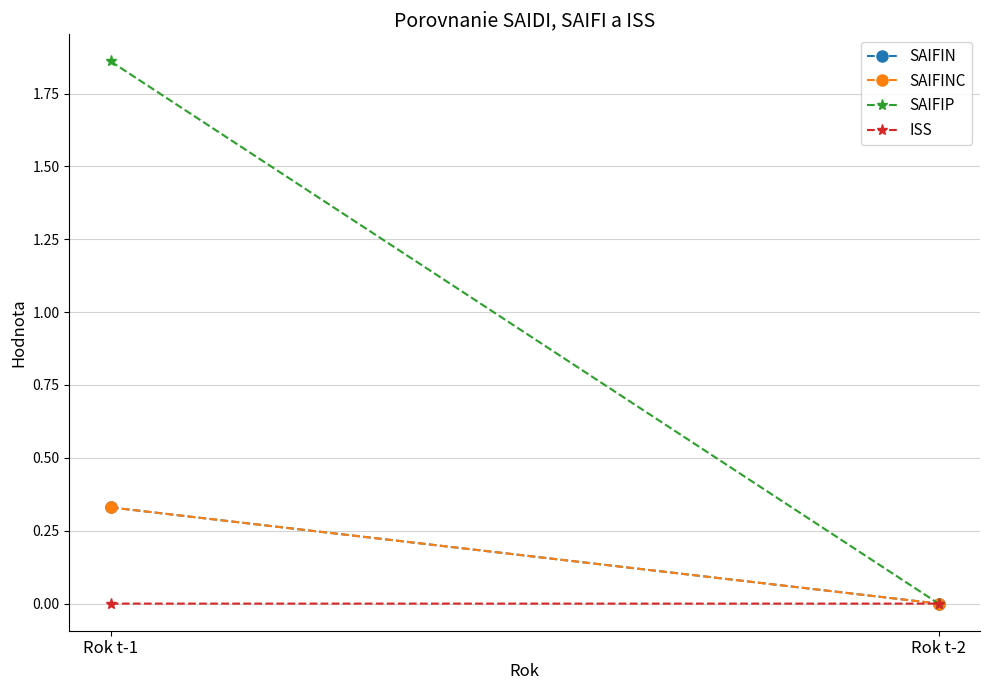

Where is ISS nearest to the value 0?

Rok t-2